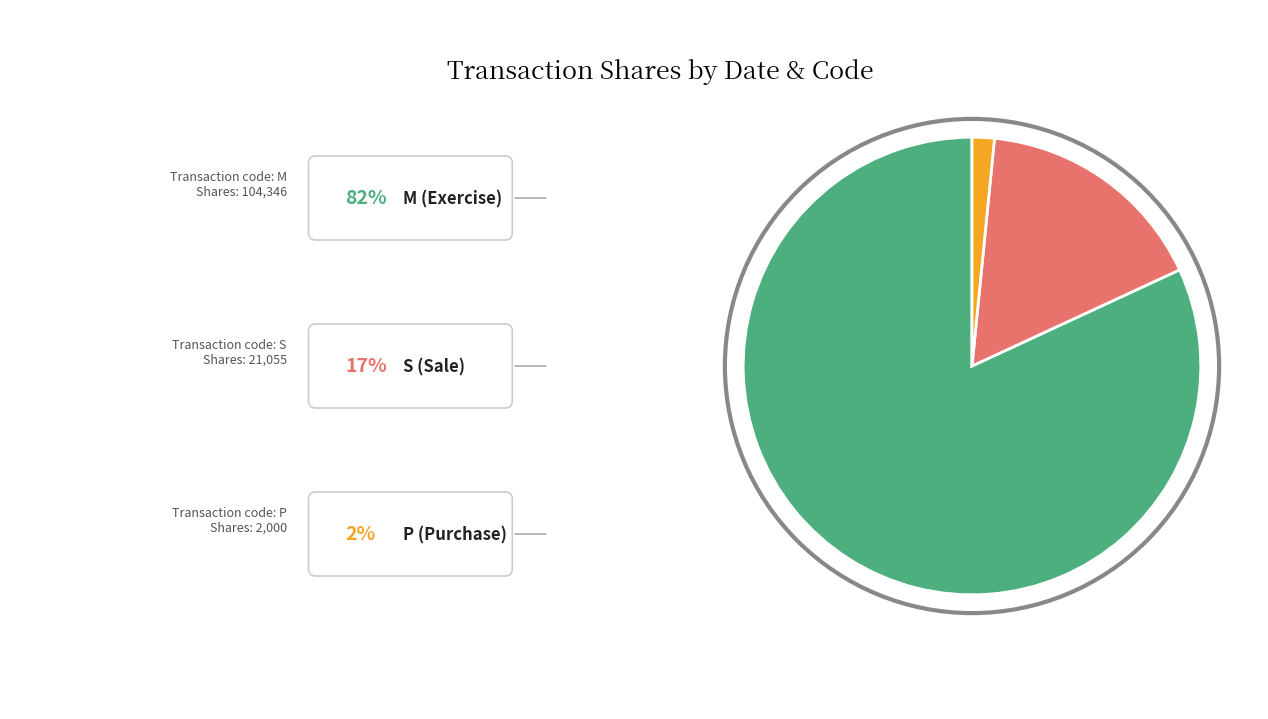

Is there a majority slice in this chart?

Yes